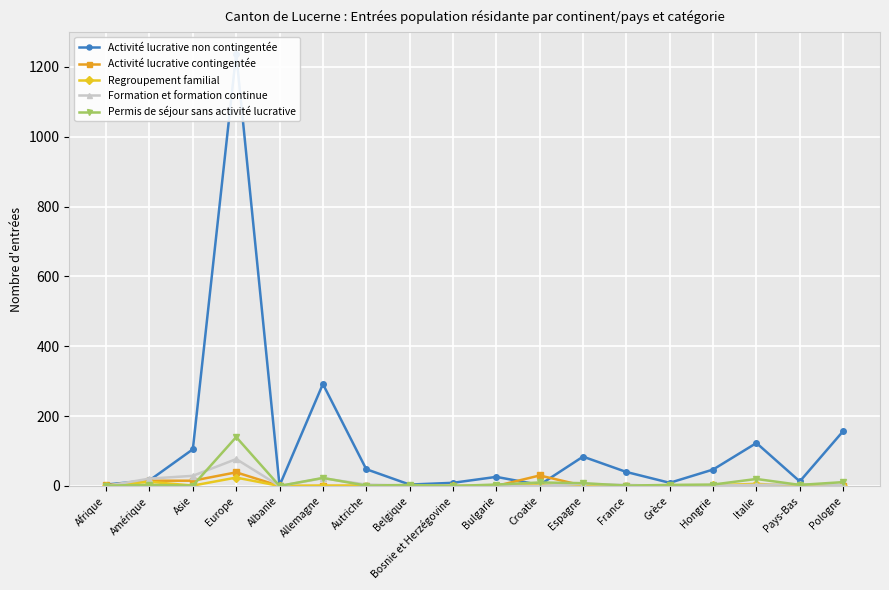

What is the sum of all Activité lucrative contingentée values?

104